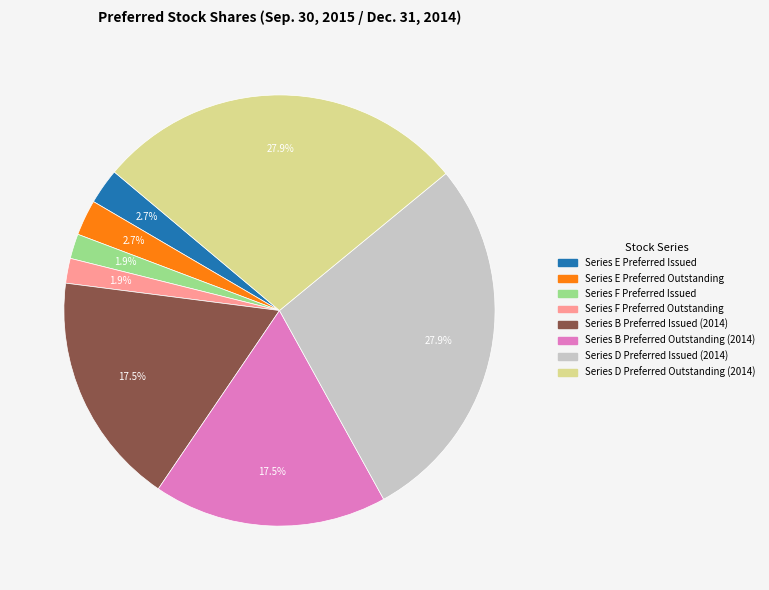

To the nearest percent, what is the difference between the Series B Preferred Issued (2014) and Series D Preferred Outstanding (2014) slice percentages?

10%